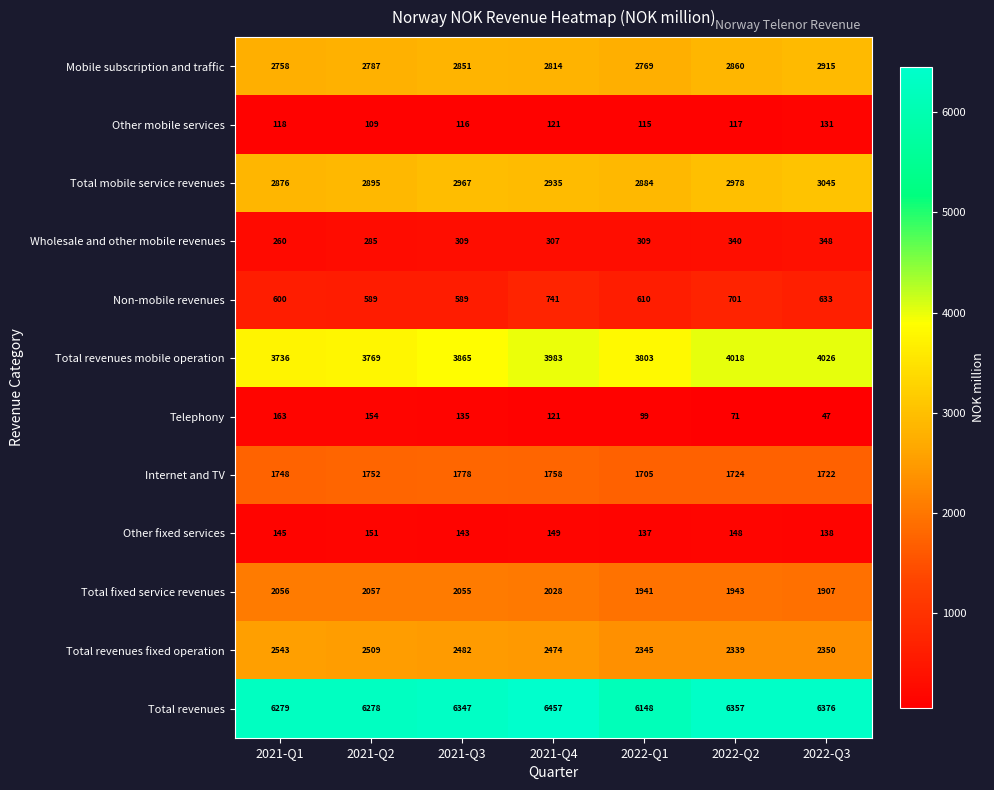

What is the sum of the Other fixed services values at 2021-Q3 and 2021-Q1?

288